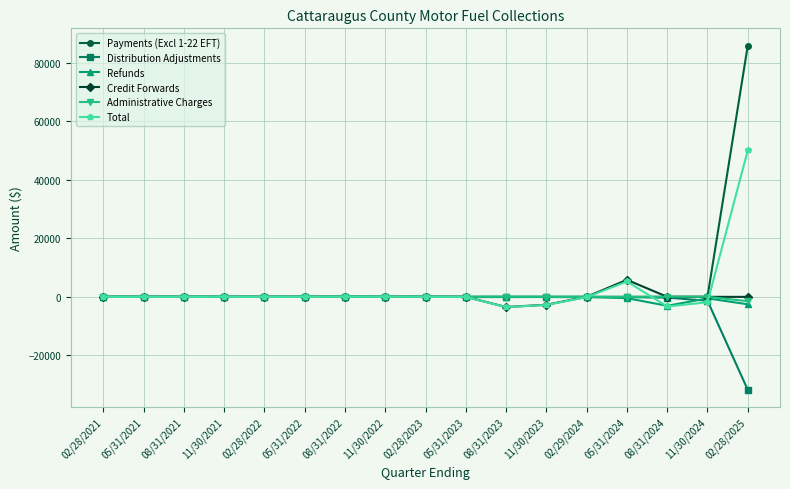

The value of Refunds at 05/31/2021 is 0.0. True or false?

True